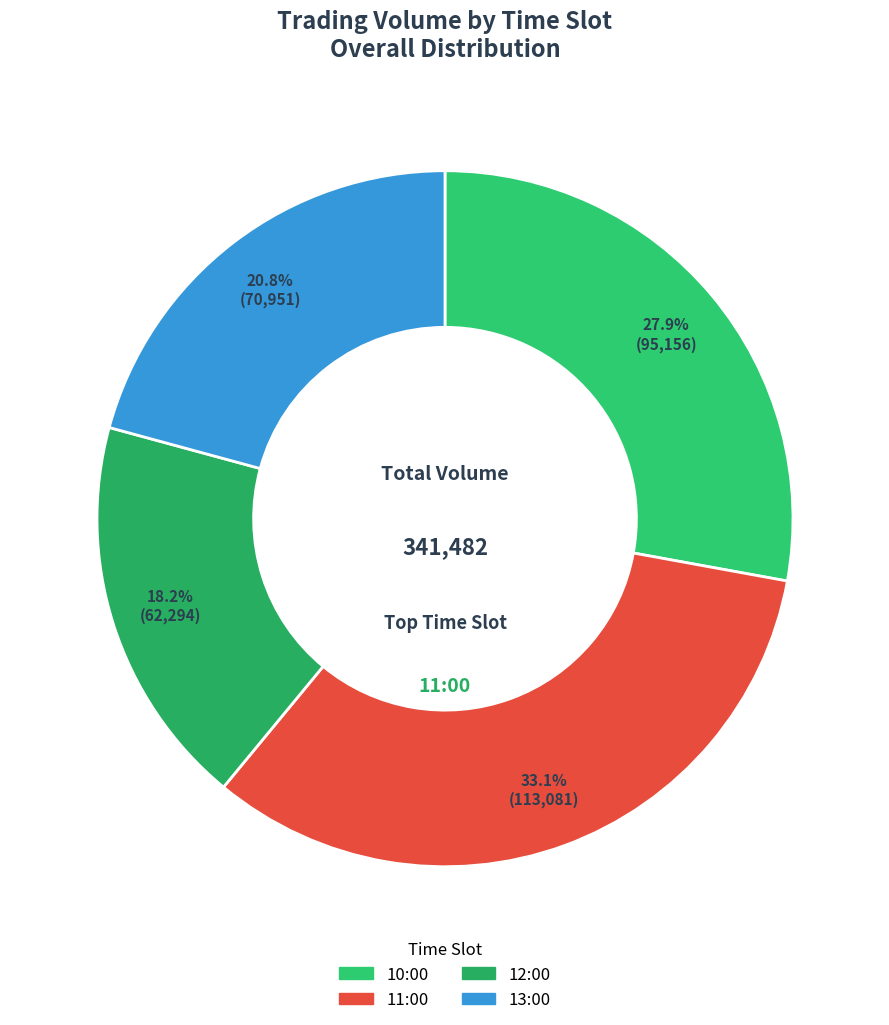

What is the total percentage of 10:00 and 12:00?

46.1%